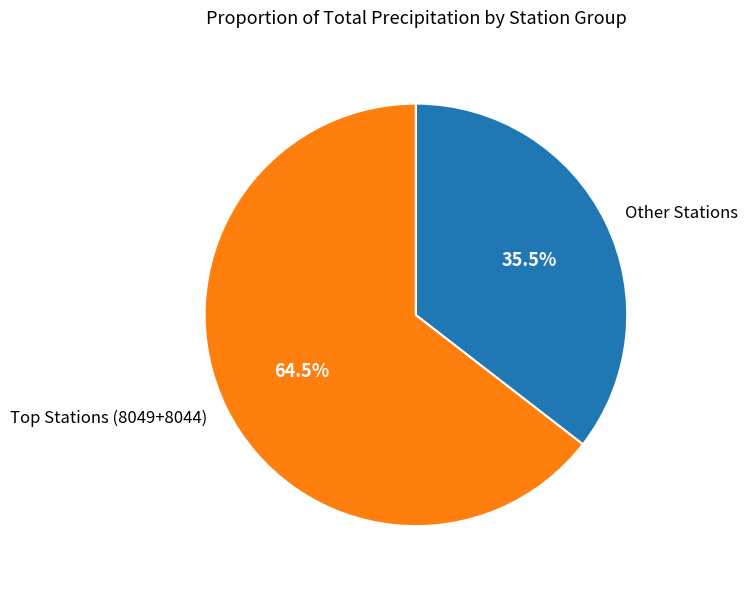

Rank the categories by value from highest to lowest.

Top Stations (8049+8044), Other Stations